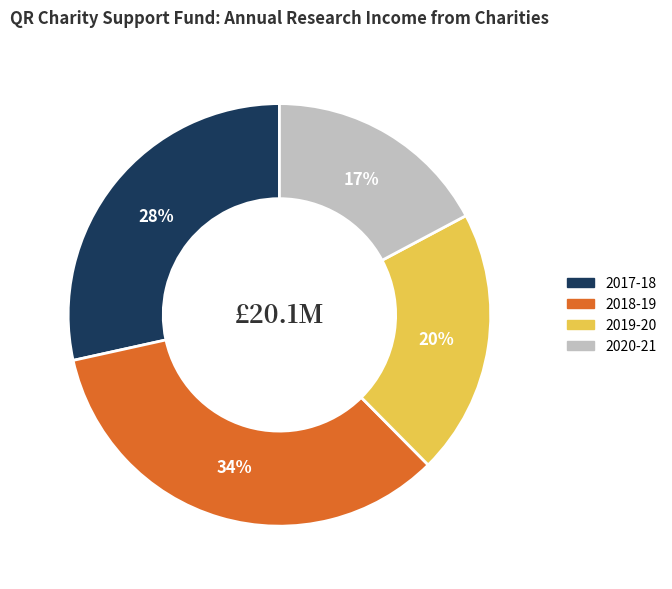

Is the sum of 2019-20 and 2020-21 greater than half?

No